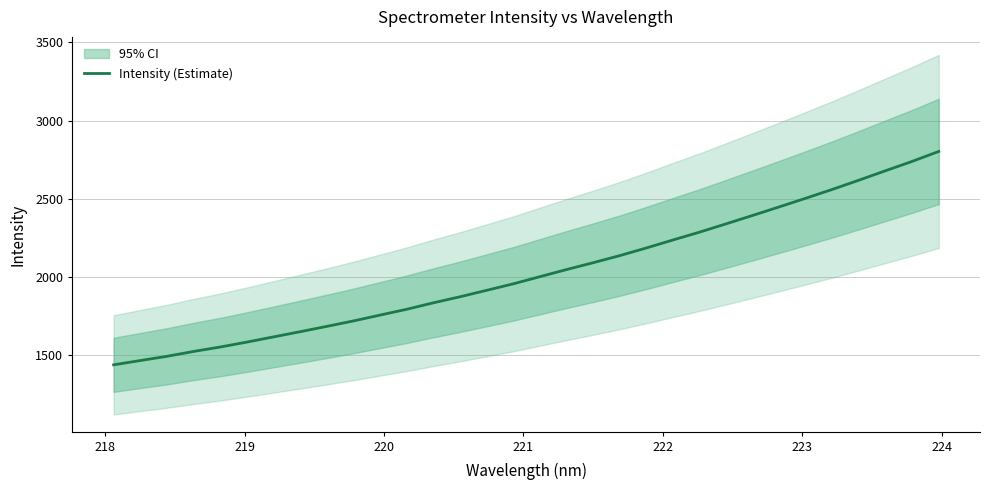

What is the highest value of the Intensity (Estimate) series?

2802.8